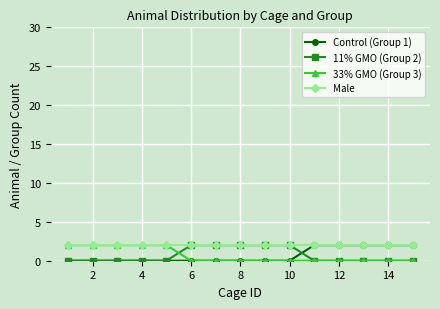

At how many categories does at least one series exceed 1?

15